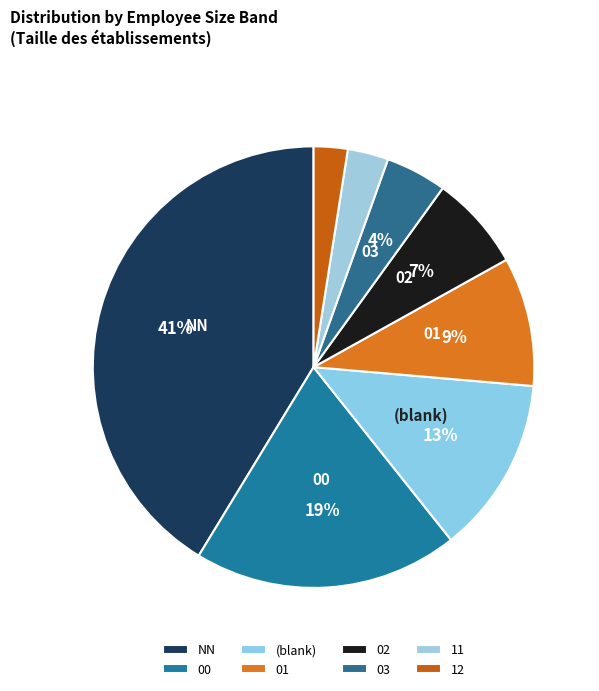

Does 00 represent more than half of the total?

No